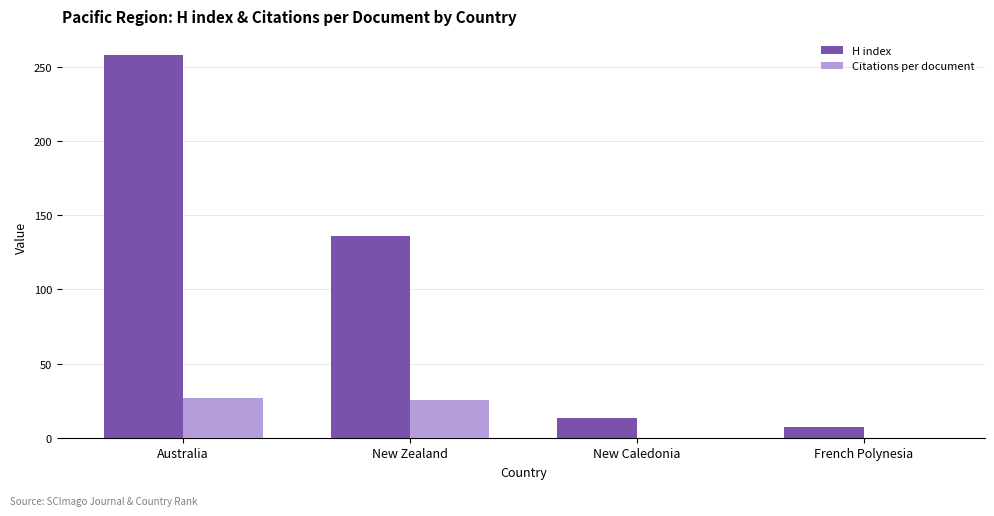

At which category is the sum across all series the highest?

Australia